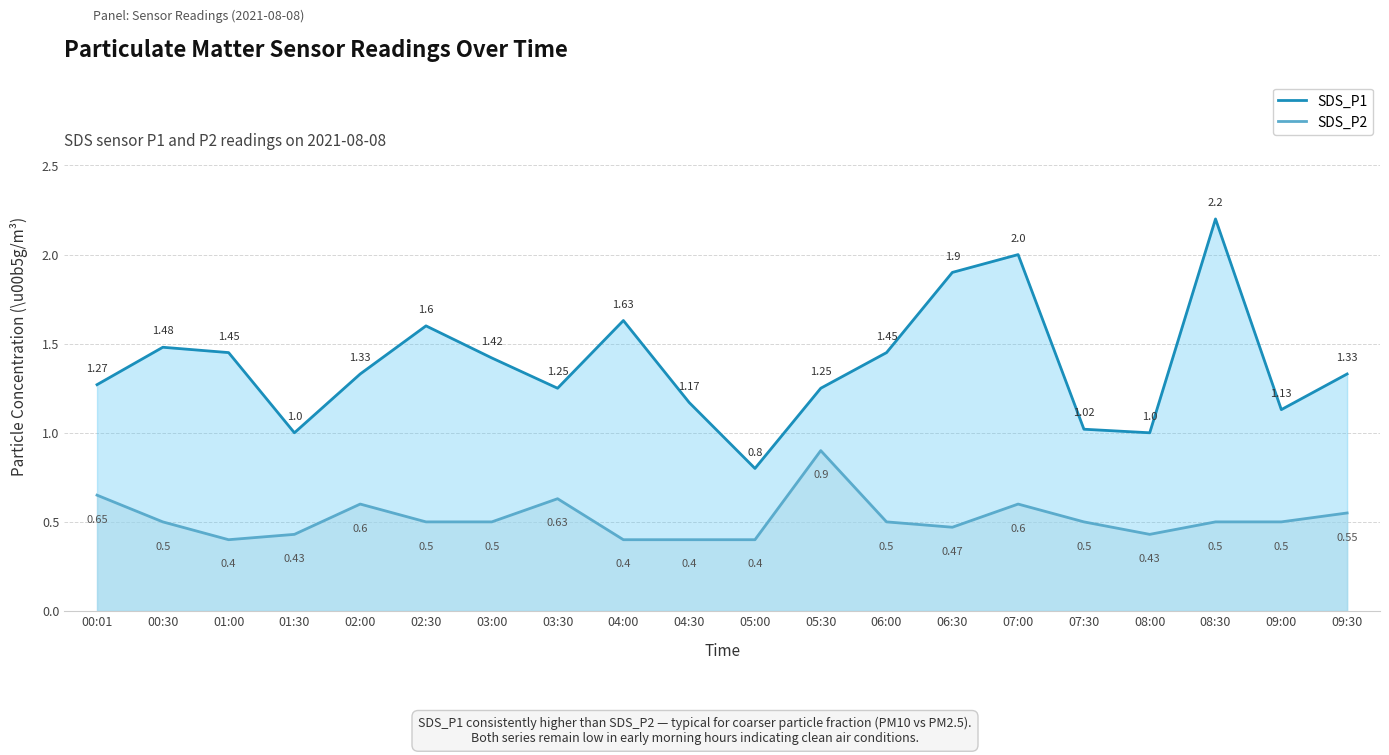

The value of SDS_P2 at 09:30 is 0.6. True or false?

True